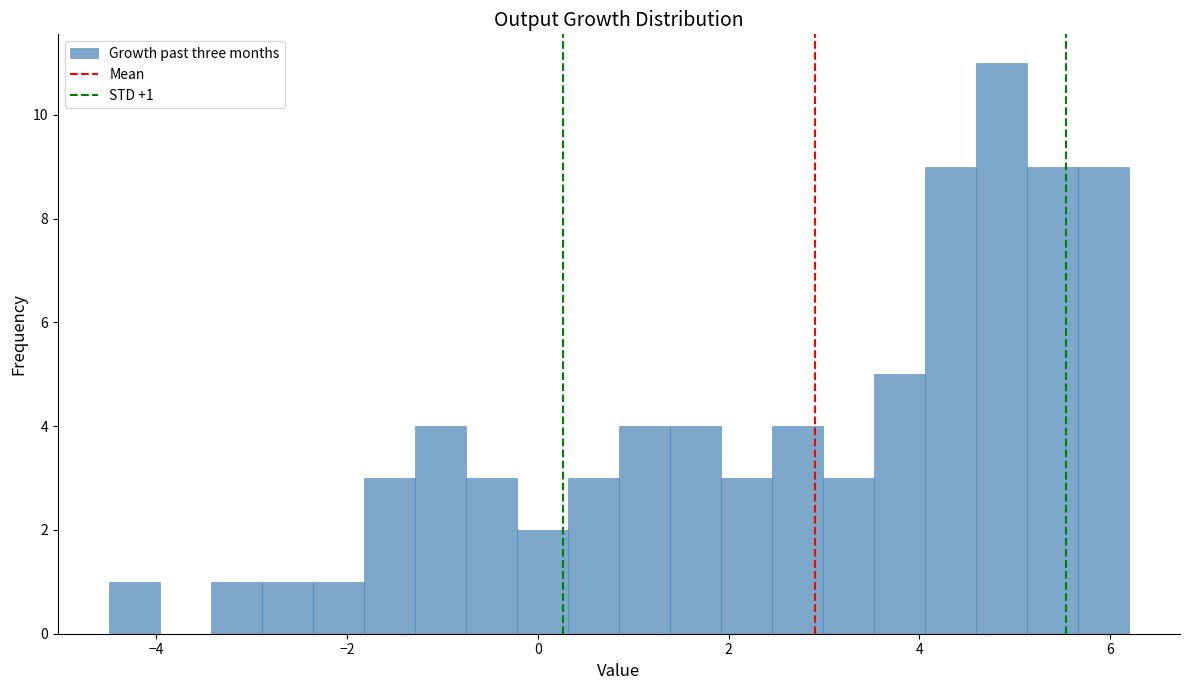

Read against the x-axis, roughly where is the centre of the tallest bar?

4.8